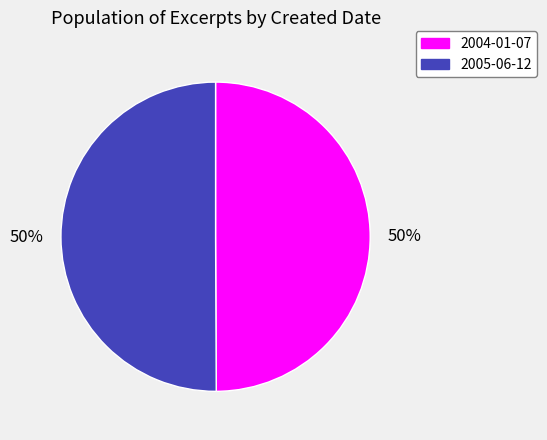

Is it true that 2005-06-12 is 36% of the pie?

False